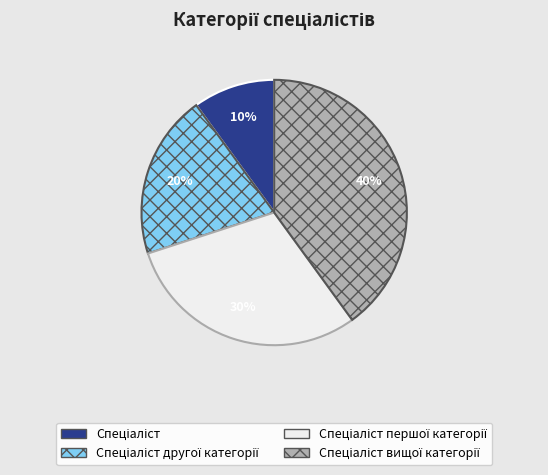

To the nearest percent, what is the difference between the largest and smallest slice percentages?

30%